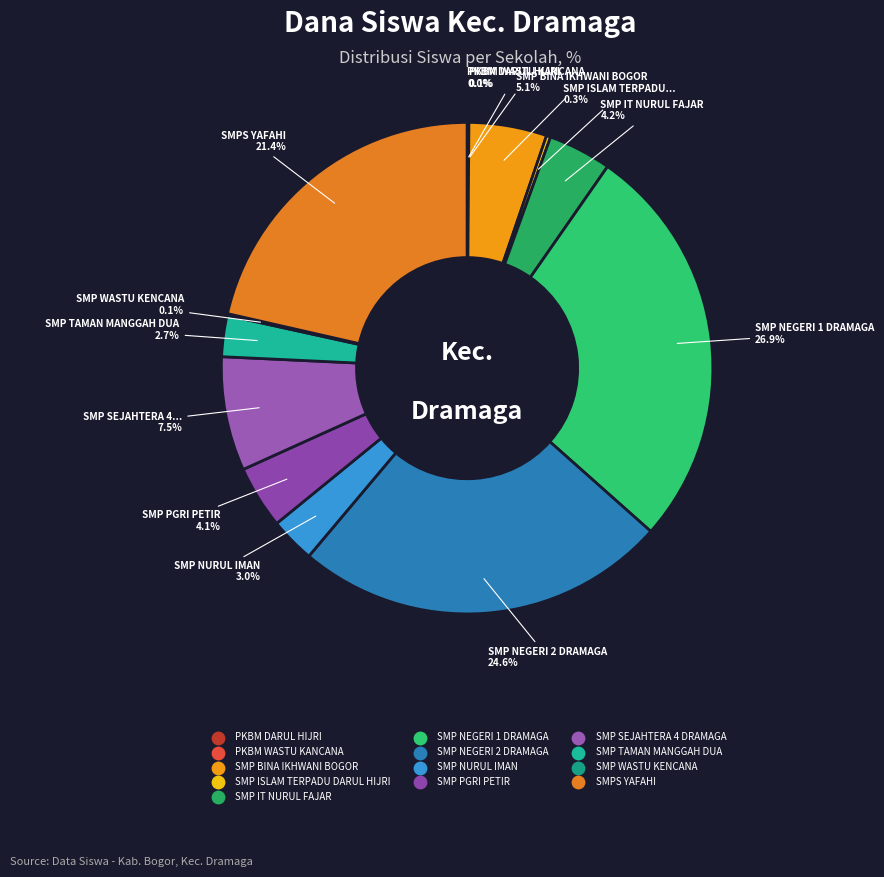

Does SMP IT NURUL FAJAR represent more than half of the total?

No